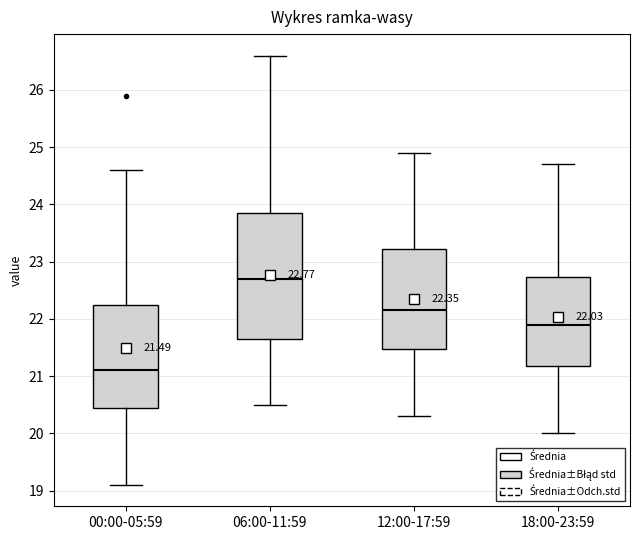

Which box's median line is the lowest?

00:00-05:59